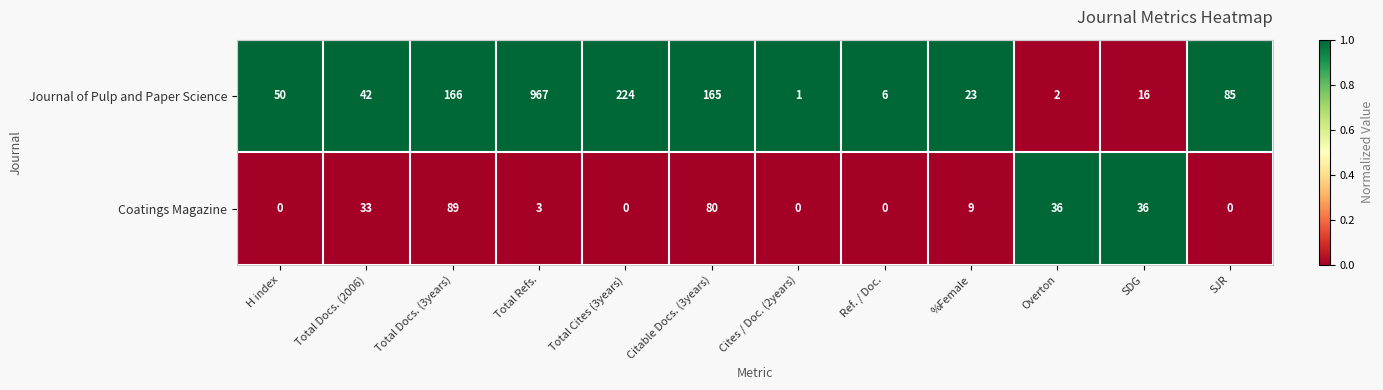

What is the greatest value displayed?

967